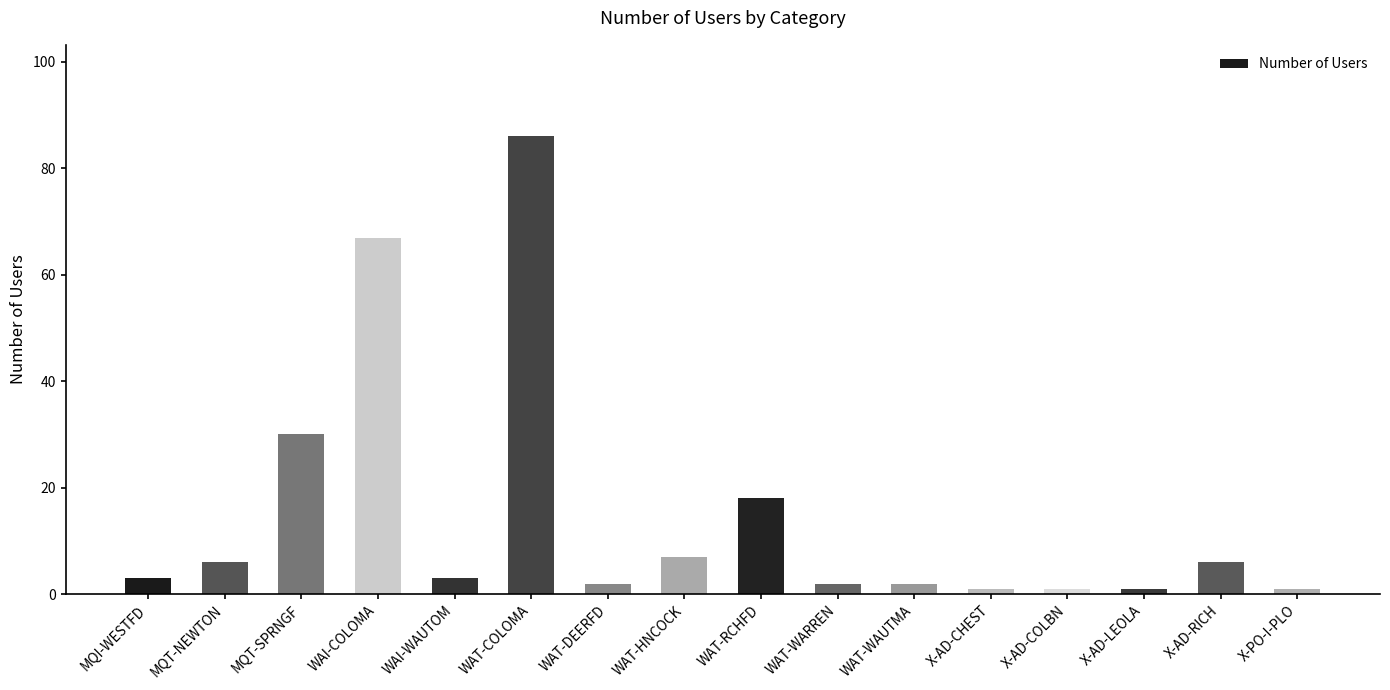

Which has a higher value, WAT-RCHFD or WAI-COLOMA?

WAI-COLOMA